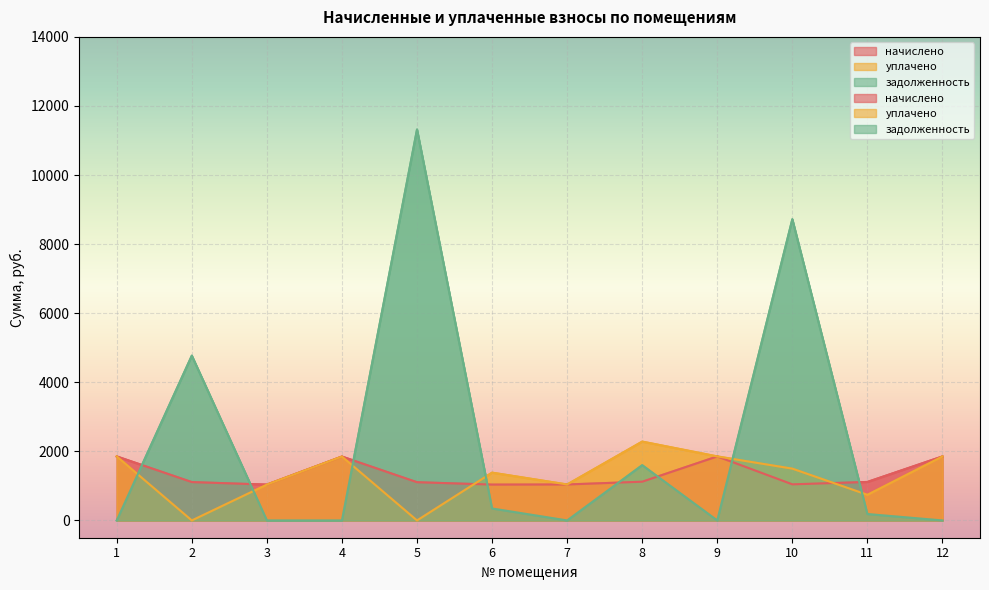

How many data points in начислено are above 1114?

6